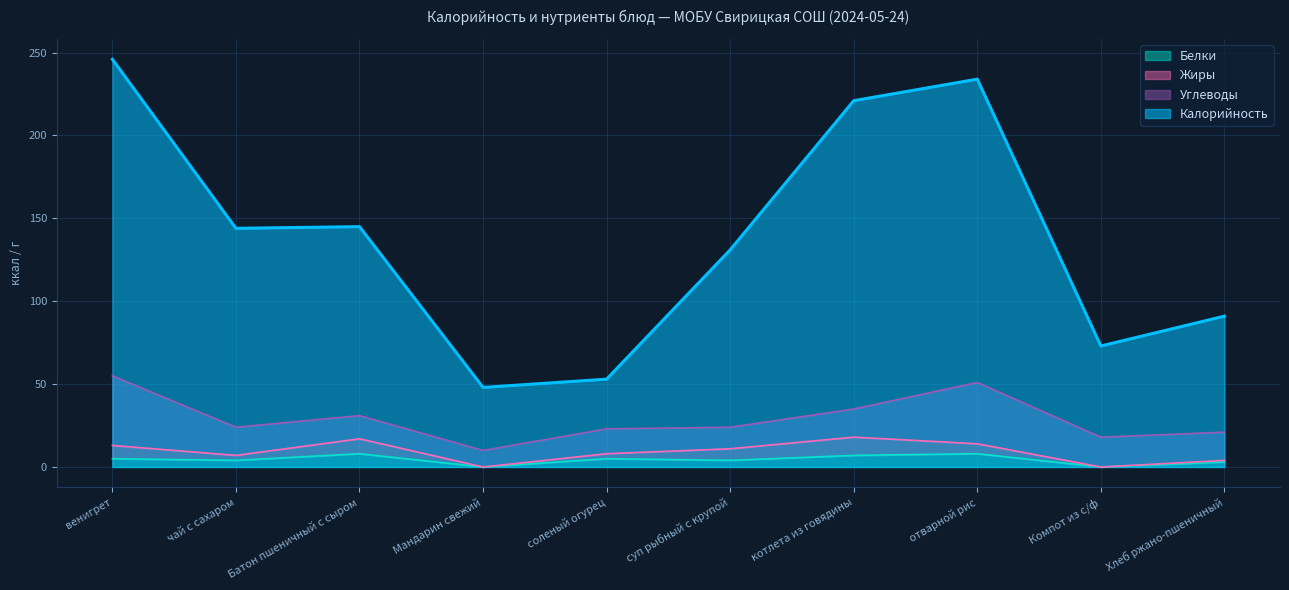

True or false: Калорийность has a value of 234 at отварной рис.

True